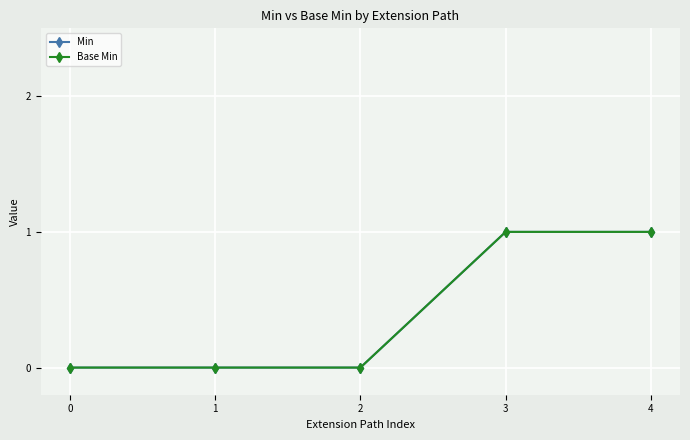

True or false: Min has more than 1 points higher than both neighbors.

False